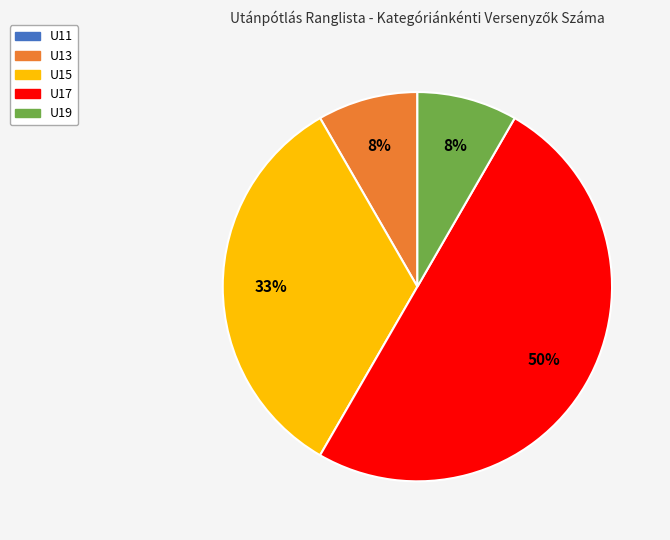

To the nearest percent, what is the average slice percentage?

25%